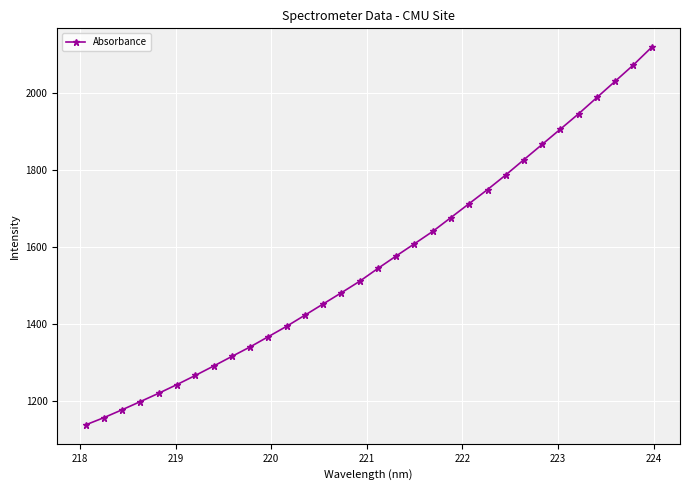

What is the value of the 12th point from the left?

1393.4